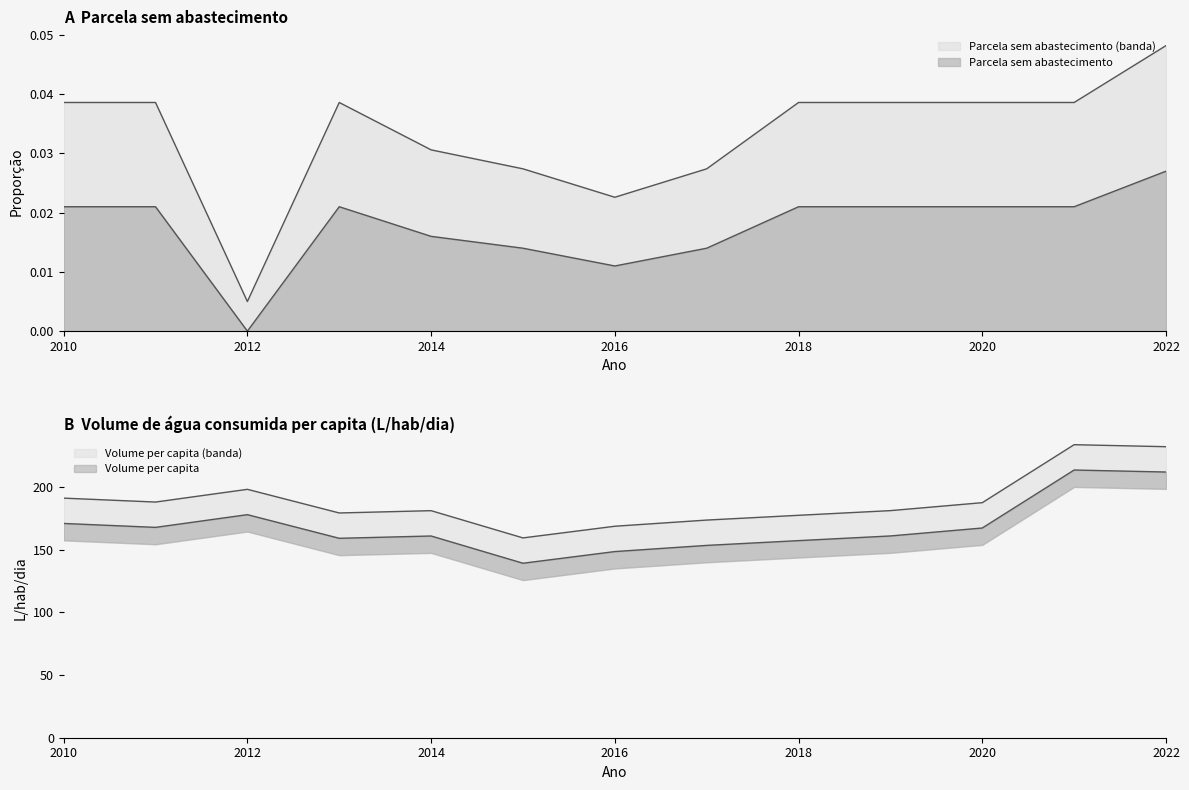

At how many categories does at least one series exceed 42?

13